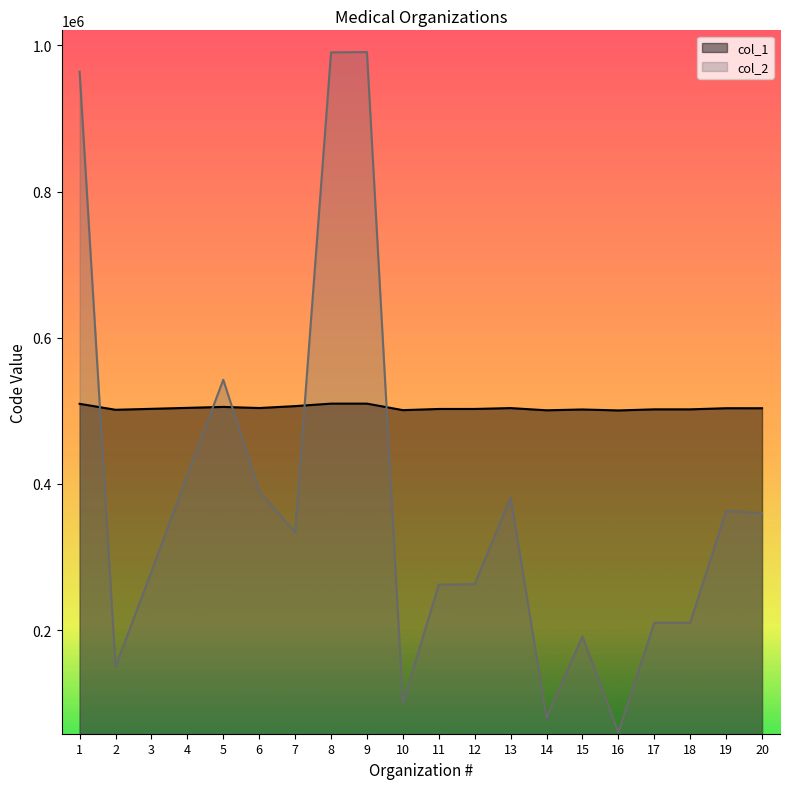

After their last crossing, which series has the higher values: col_2 or col_1?

col_1